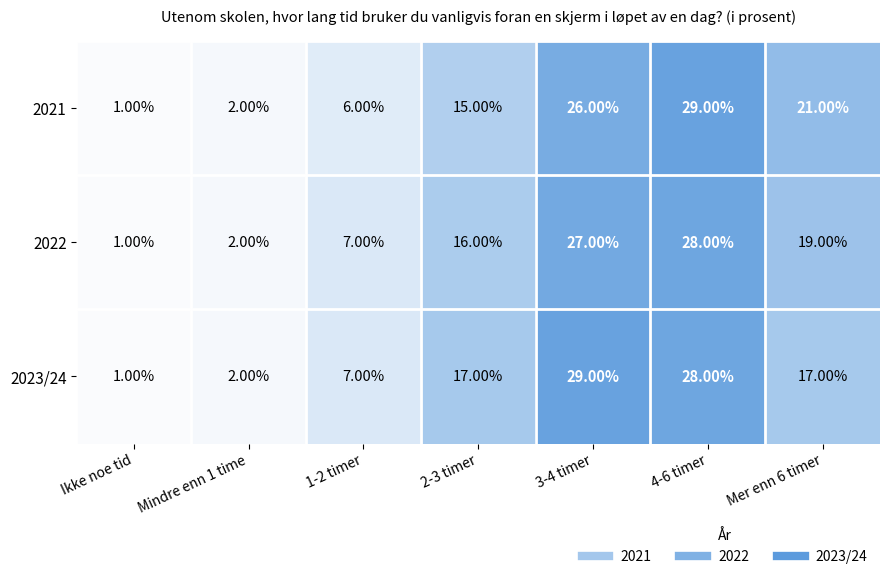

Rank the categories by 2021 value from highest to lowest.

4-6 timer, 3-4 timer, Mer enn 6 timer, 2-3 timer, 1-2 timer, Mindre enn 1 time, Ikke noe tid